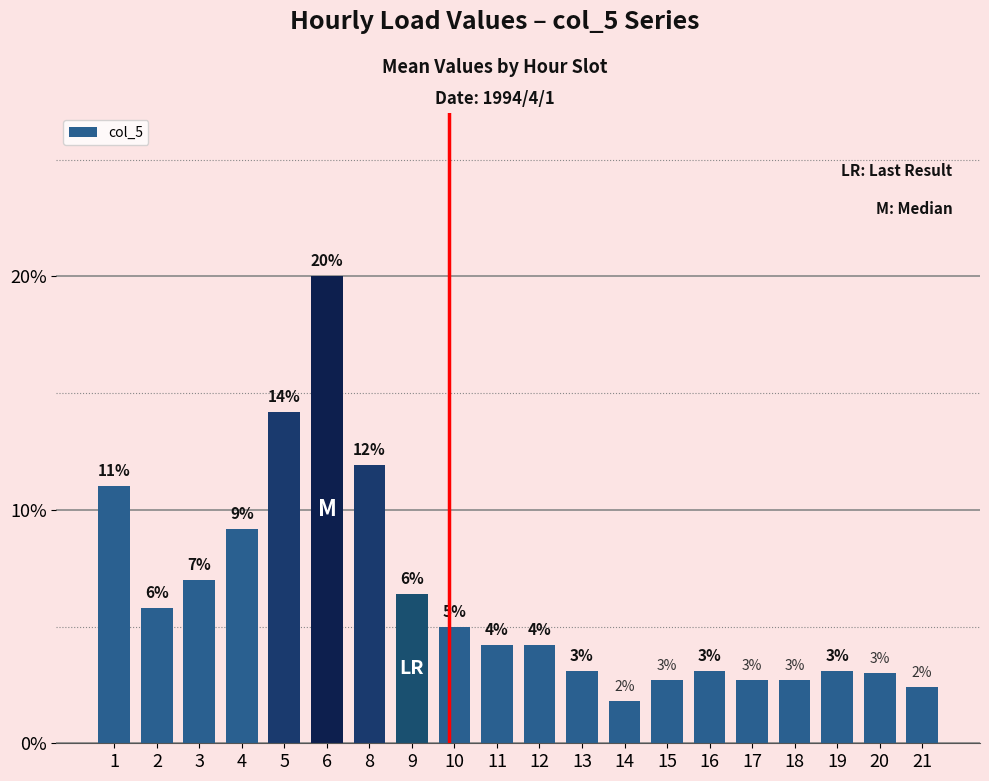

What is the maximum value shown in the chart?

0.2